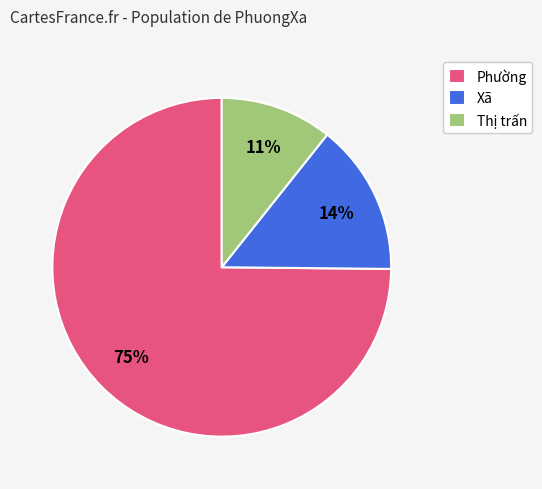

To the nearest percent, what is the combined percentage of Xã and Thị trấn?

25%